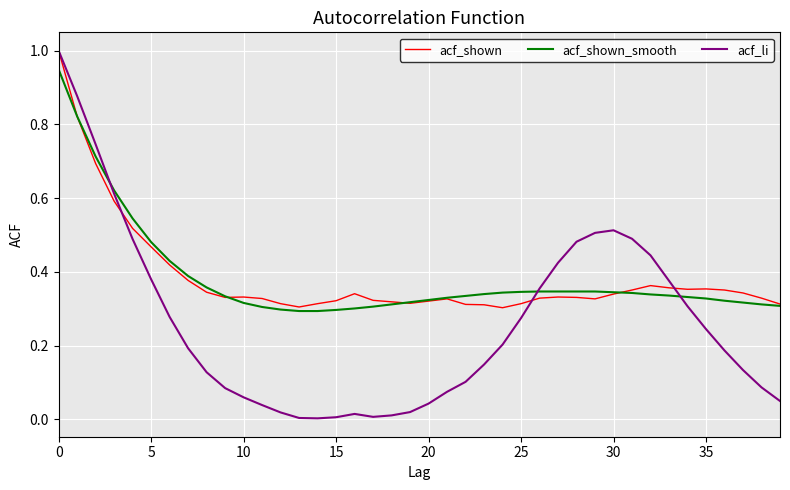

What is the maximum value shown in the chart?

1.0